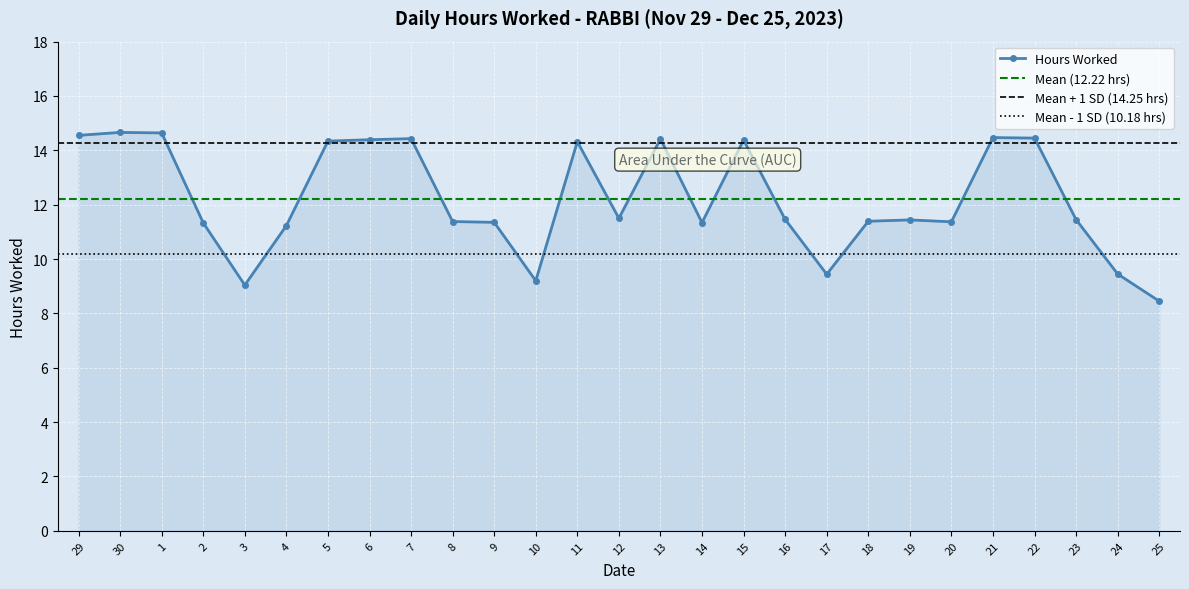

True or false: the data shows 7.4 at 20.

False